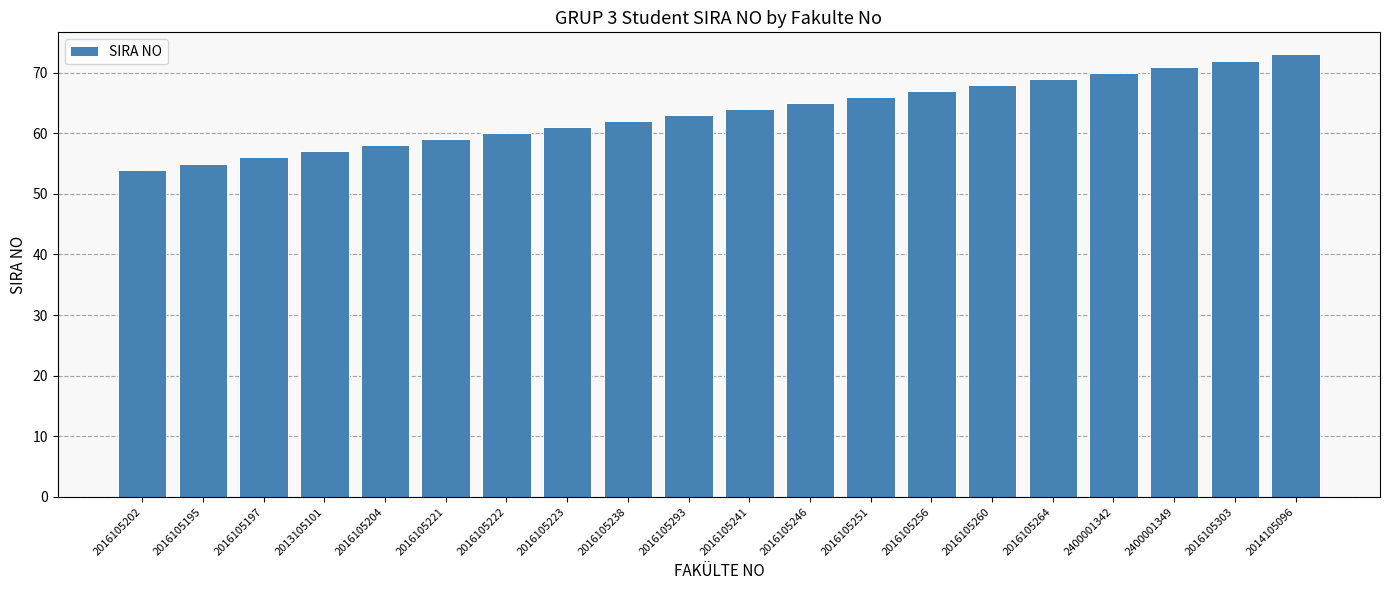

Reading right to left, list all the values displayed in this chart.

2014105096=73	2016105303=72	2400001349=71	2400001342=70	2016105264=69	2016105260=68	2016105256=67	2016105251=66	2016105246=65	2016105241=64	2016105293=63	2016105238=62	2016105223=61	2016105222=60	2016105221=59	2016105204=58	2013105101=57	2016105197=56	2016105195=55	2016105202=54